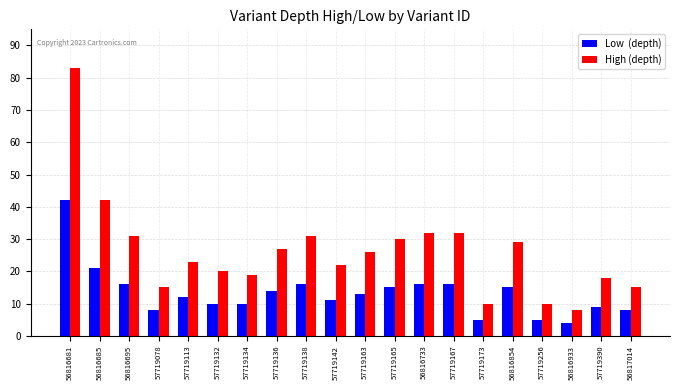

What is the total value across all series at 57719167?

48